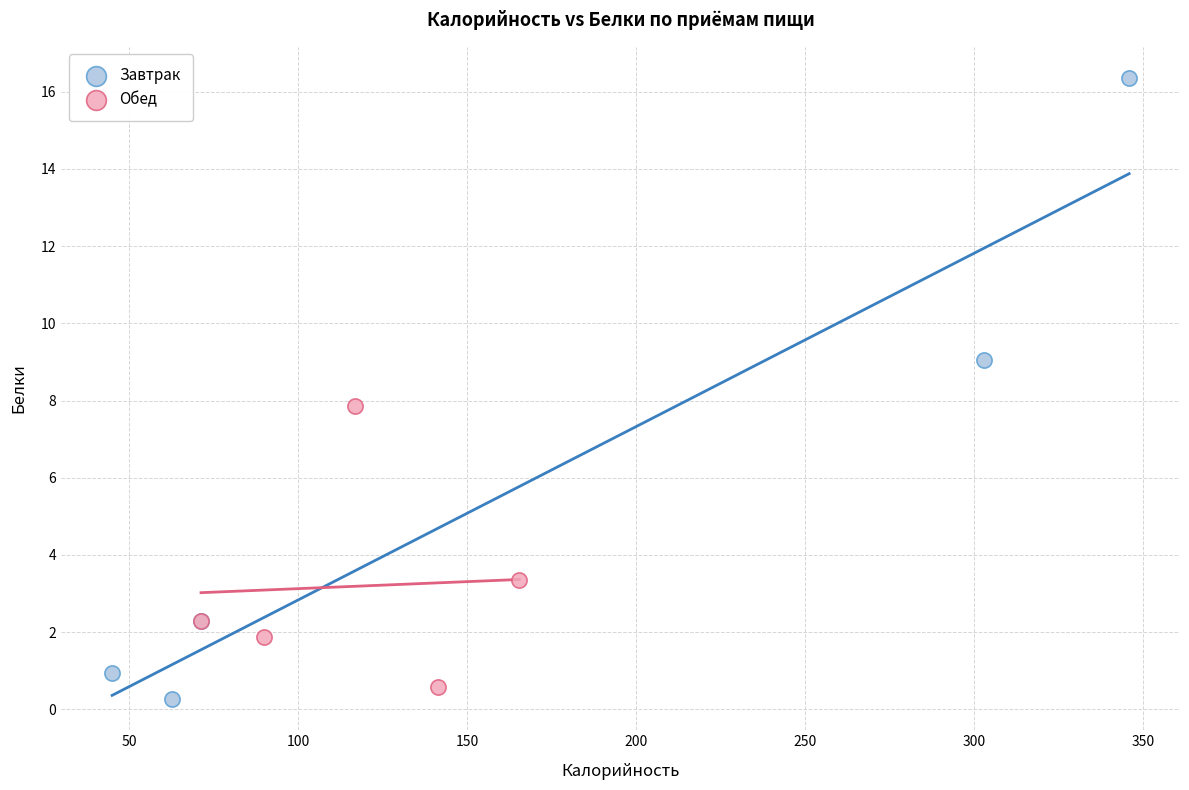

What are all the series names shown in the legend?

Завтрак, Обед